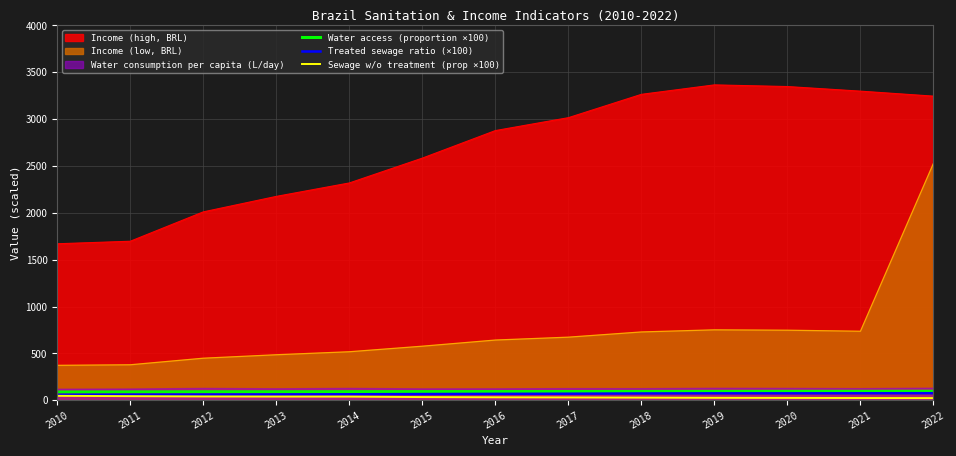

True or false: Sewage w/o treatment (prop ×100) and Income (high, BRL) cross at least once.

False